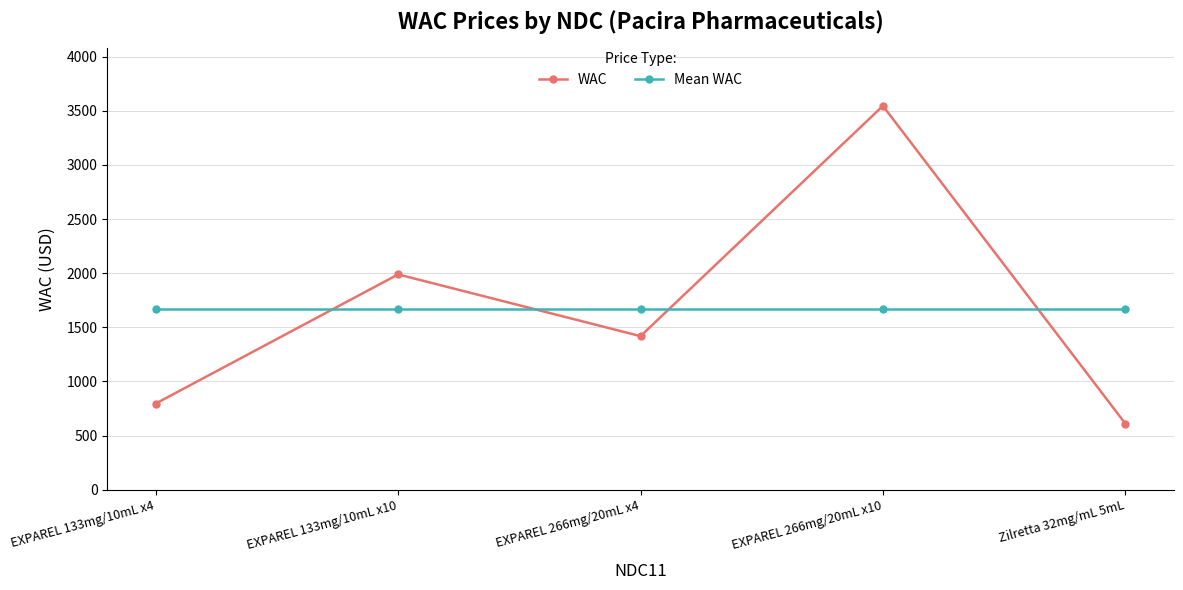

What is the difference between the maximum and minimum values in the WAC series?

2934.8